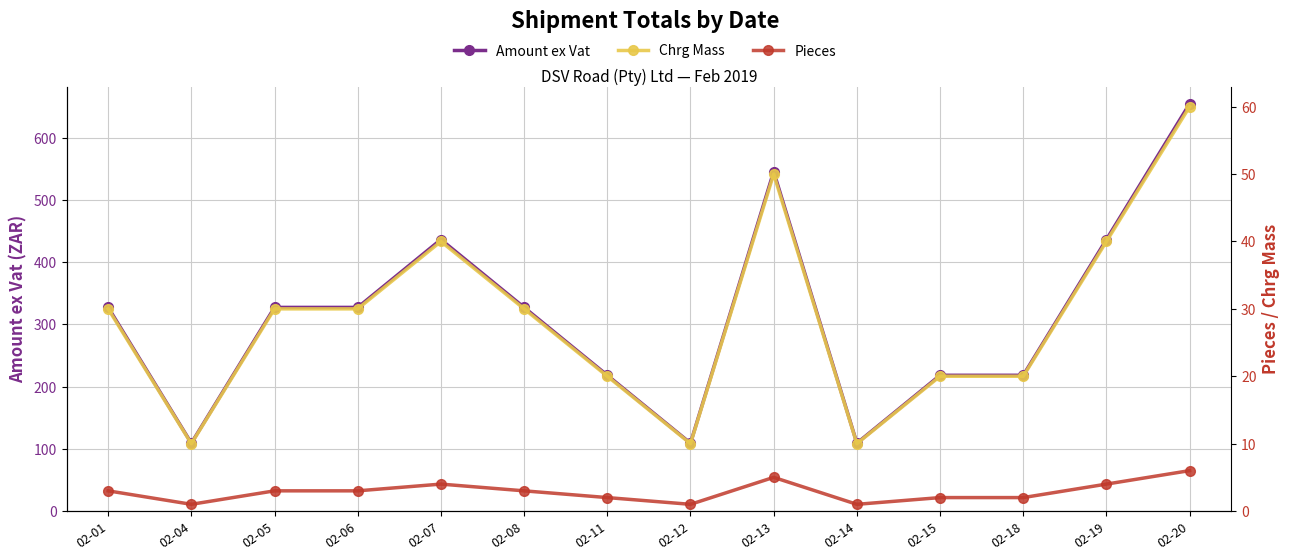

What is the difference between the maximum and minimum values in the Pieces series?

5.0